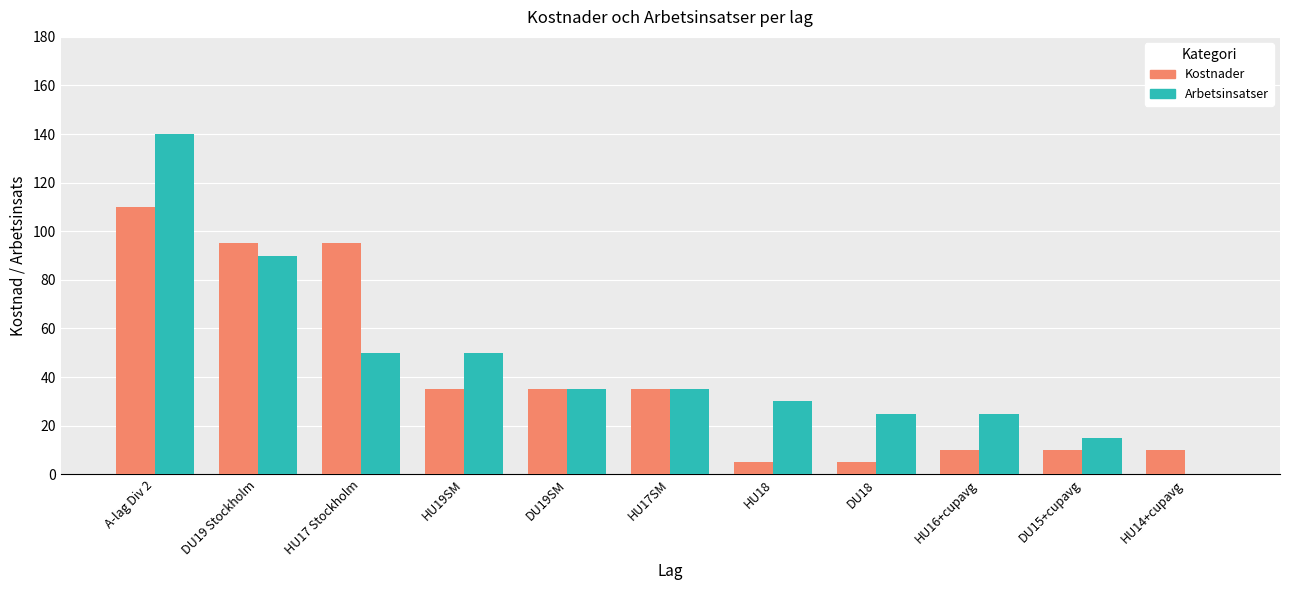

Which category has the highest value across all series?

A-lag Div 2